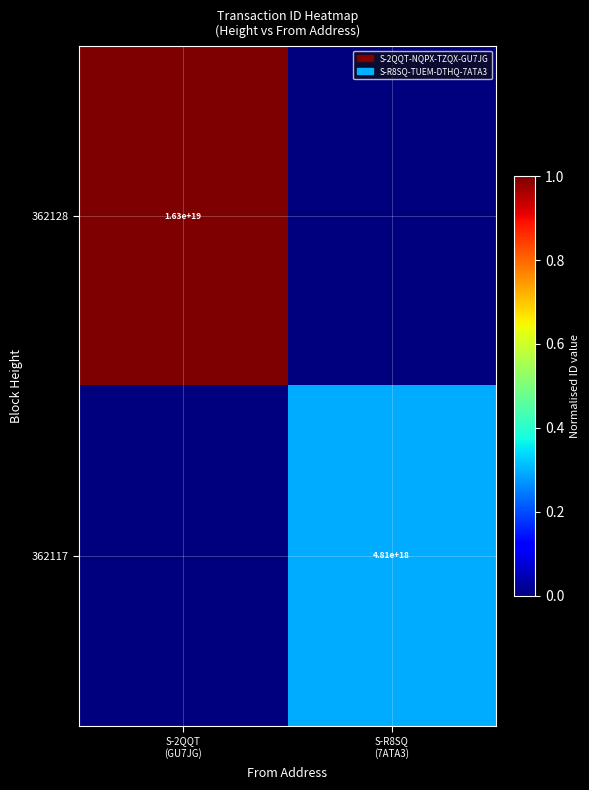

What is the approximate value of 362117 at S-R8SQ (7ATA3)?

0.3